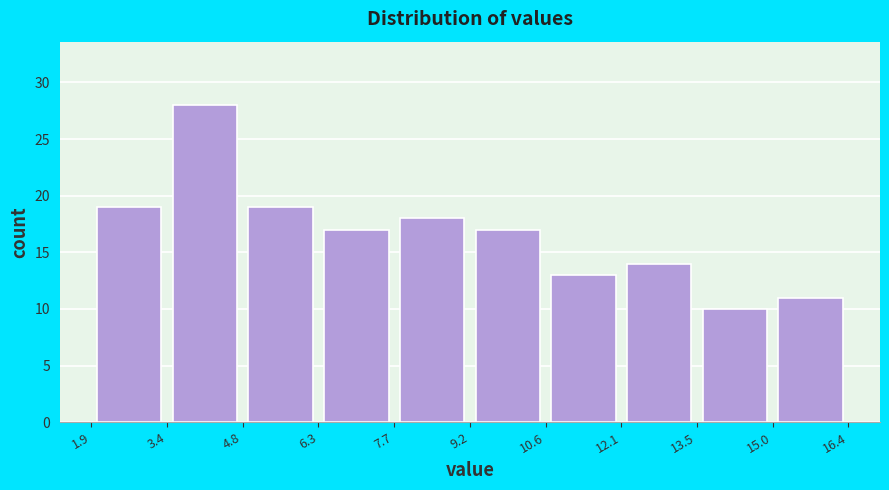

Reading left to right, transcribe this chart: for each bar, give the range it covers on the x-axis and its height. The values are not printed on the chart, so give them approximately, as read against the axis.

1.9 to 3.4: 19
3.4 to 4.8: 28
4.8 to 6.3: 19
6.3 to 7.7: 17
7.7 to 9.2: 18
9.2 to 10.6: 17
10.6 to 12.1: 13
12.1 to 13.5: 14
13.5 to 15.0: 10
15.0 to 16.4: 11